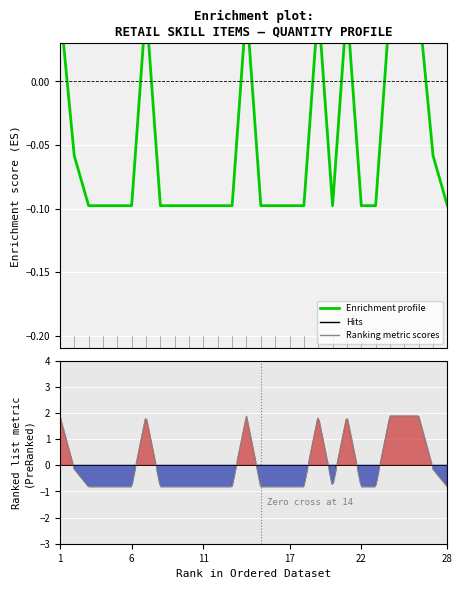

Is this an area chart (filled region under the line)?

No